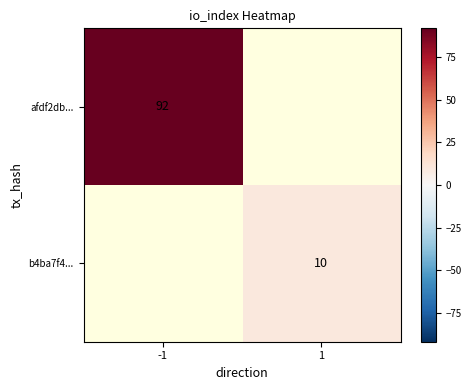

Which has a higher value, 1 or -1?

-1